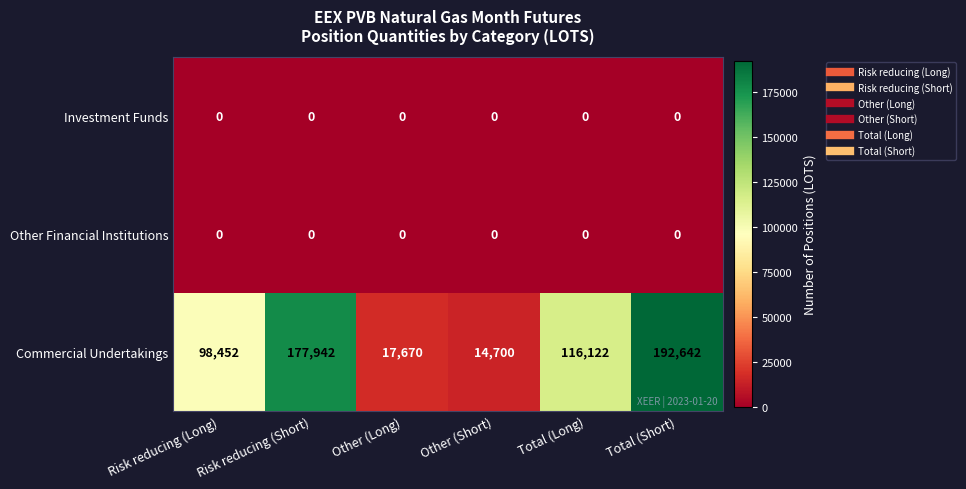

Where is Commercial Undertakings nearest to the value 103671?

Risk reducing (Long)